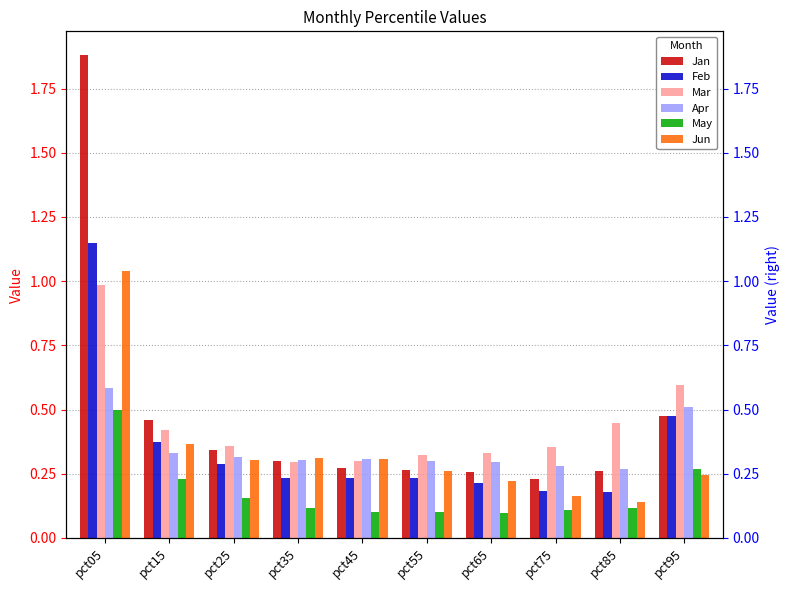

Does the chart contain any negative values?

No